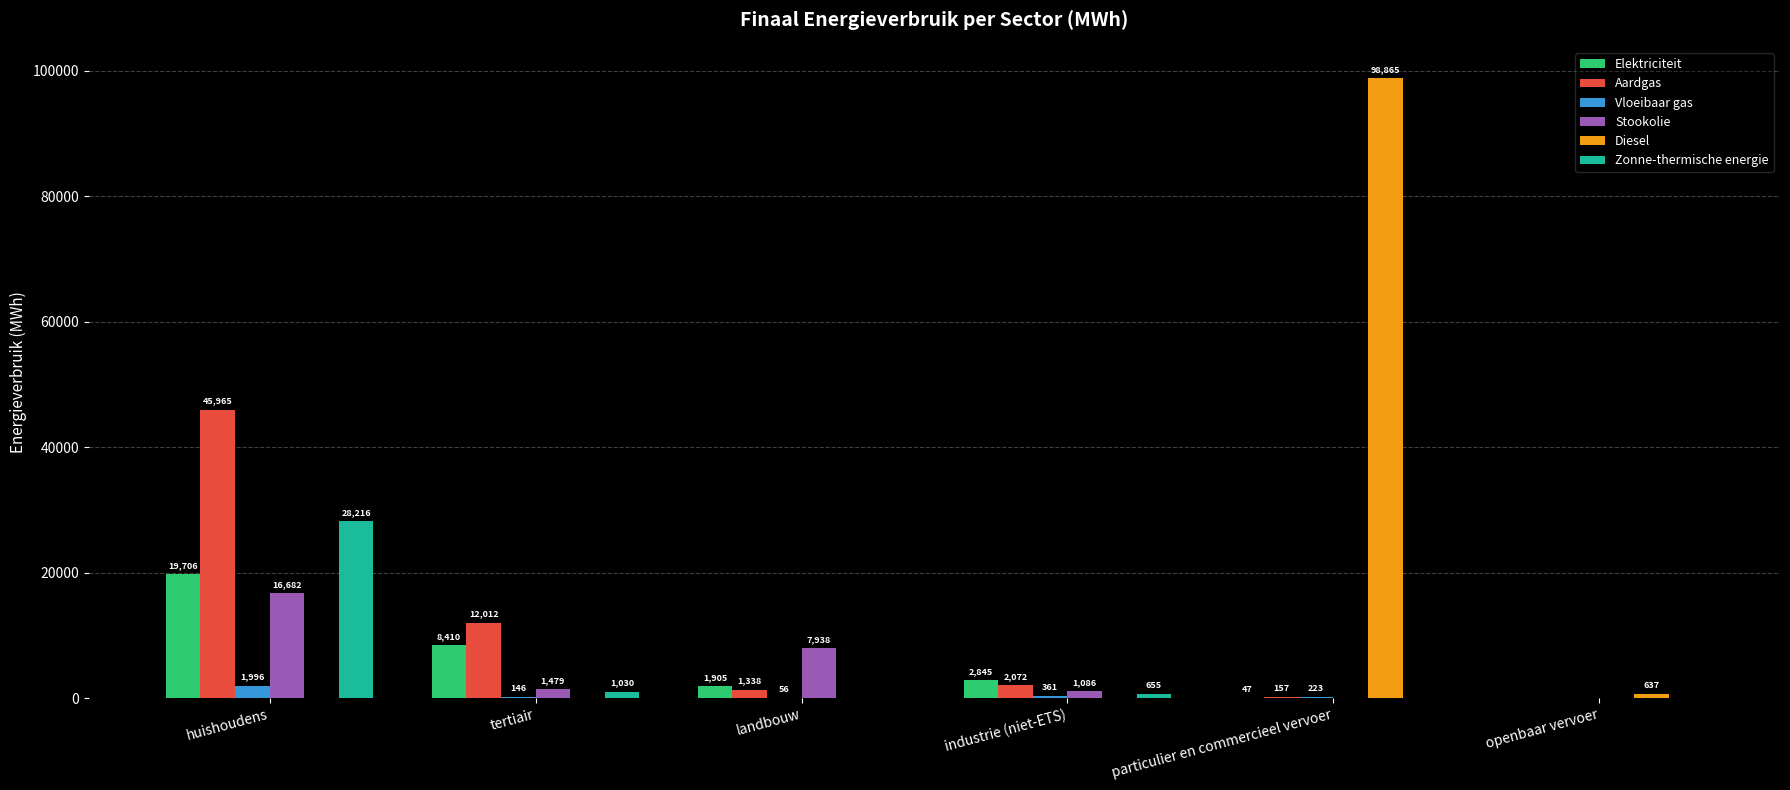

What is the difference between the Diesel values at particulier en commercieel vervoer and huishoudens?

98865.2